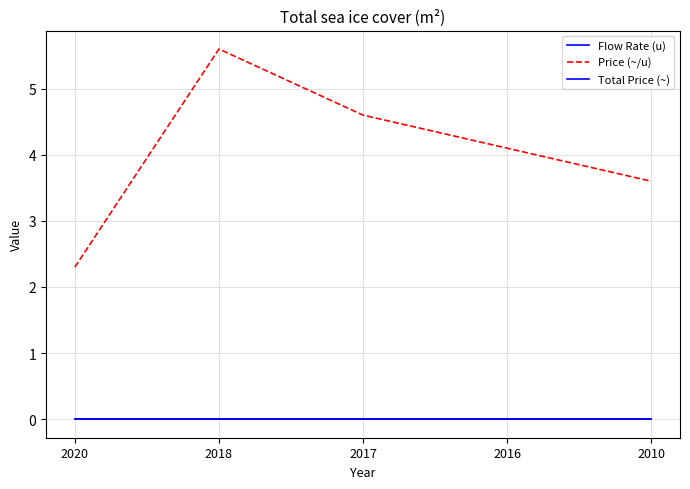

Is this an area chart (filled region under the line)?

No